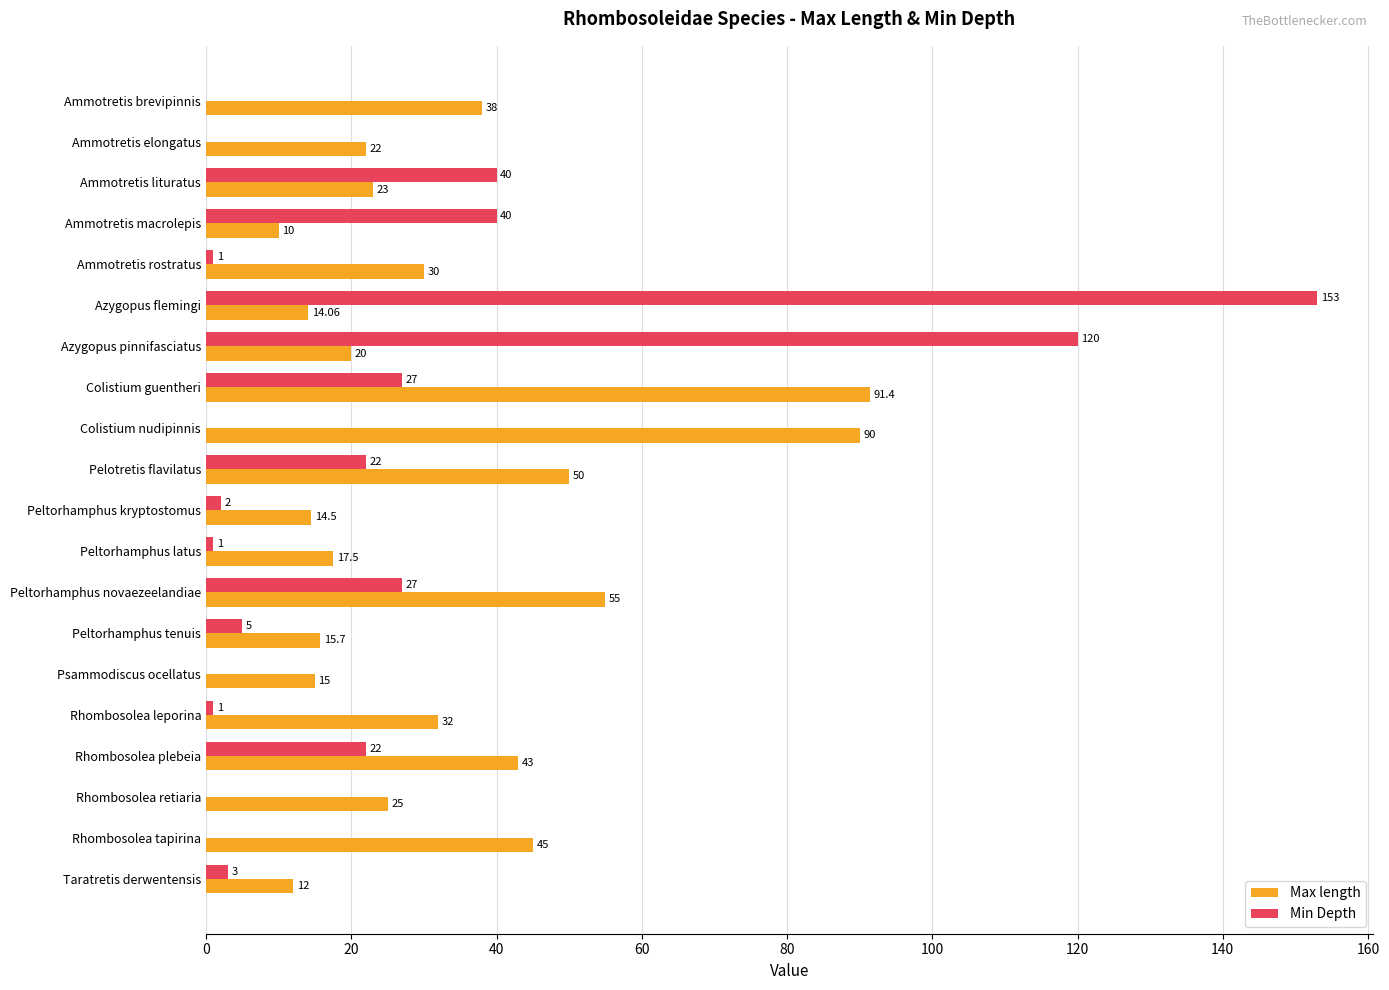

Where is Max length nearest to the value 50?

Pelotretis flavilatus